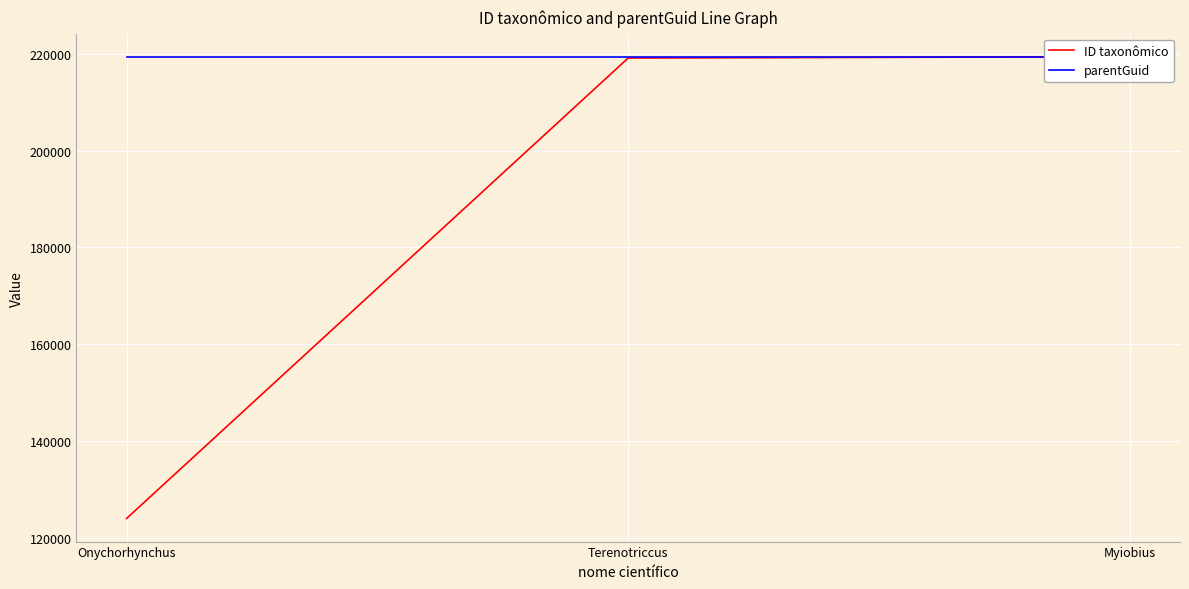

Reading left to right, transcribe all the data shown in this chart.

ID taxonômico: Onychorhynchus=123981	Terenotriccus=219146	Myiobius=219416
parentGuid: Onychorhynchus=219413	Terenotriccus=219413	Myiobius=219413